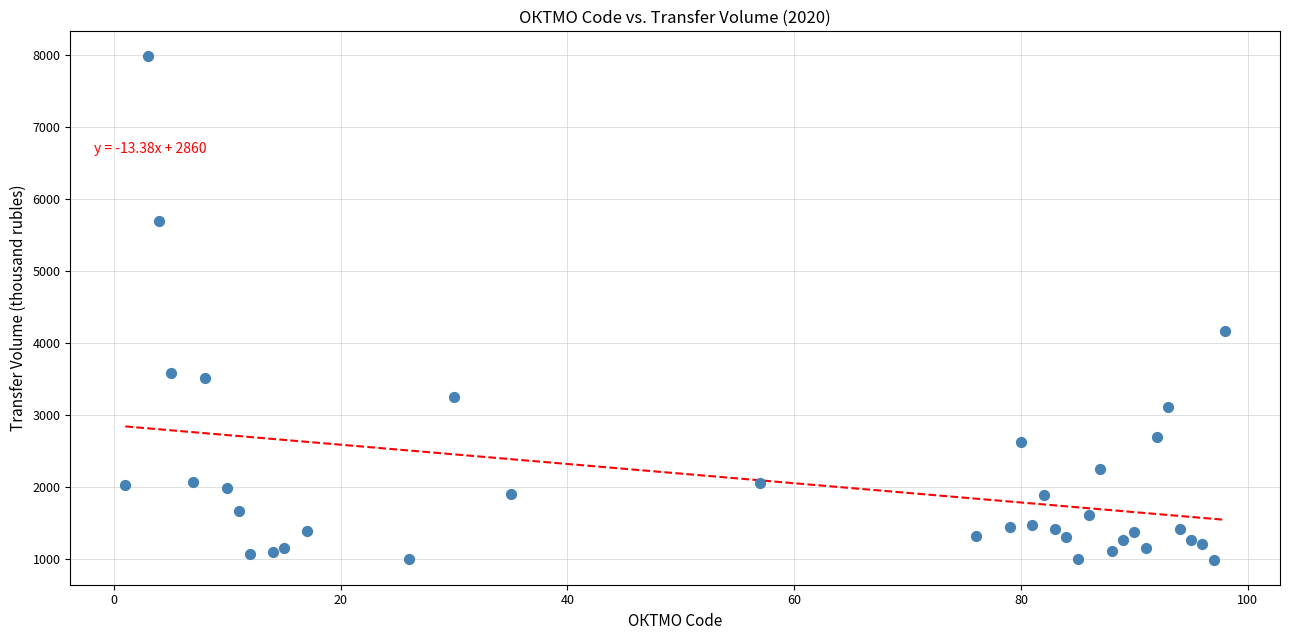

What Y value in the scatter plot is closest to 4491?

4172.0